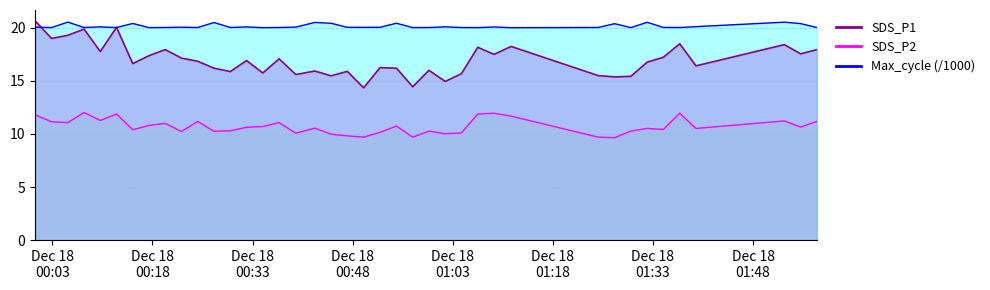

What is the sum of all Max_cycle values?

806.1